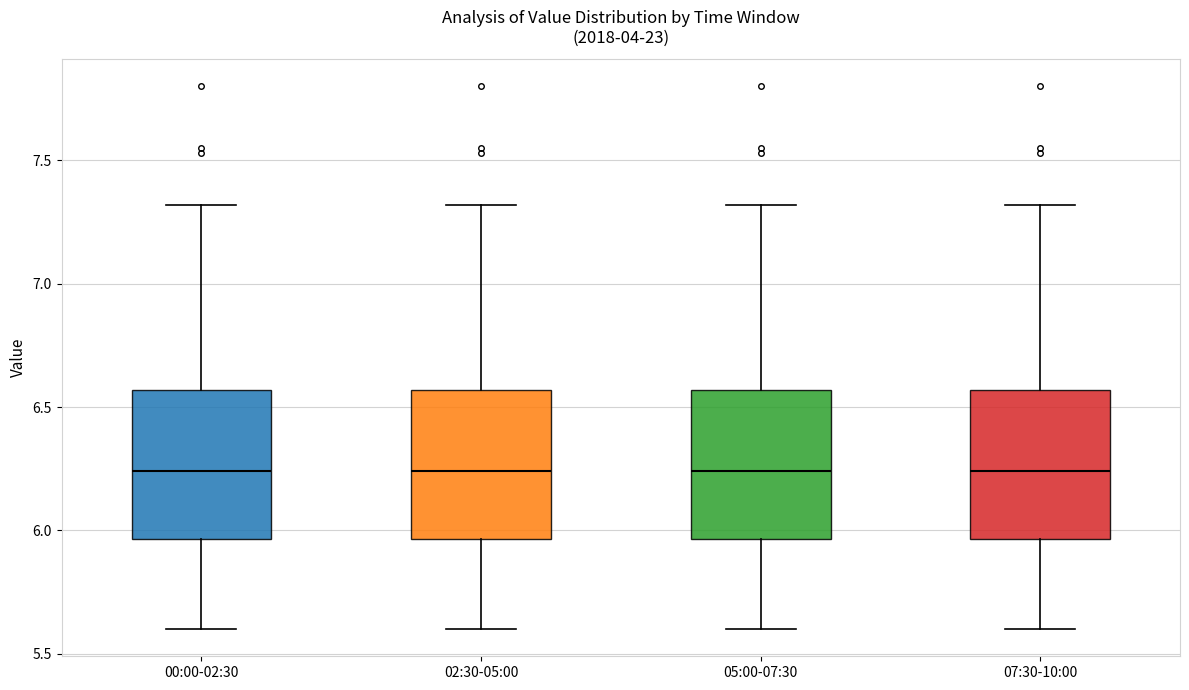

Where is the upper edge of the box for 05:00-07:30 on the y-axis? The values are not printed on the chart, so give them approximately, as read against the axis.

6.55